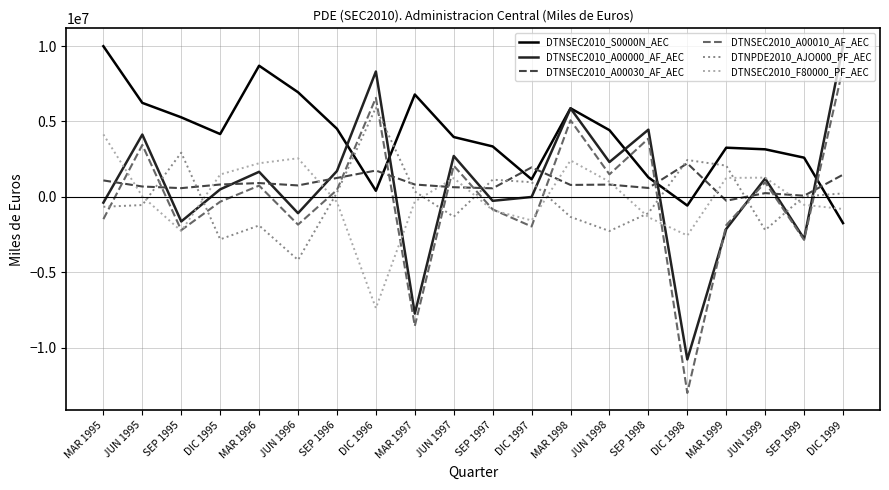

Is the value of DTNSEC2010_F80000_PF_AEC at MAR 1995 greater than the value of DTNSEC2010_A00010_AF_AEC at MAR 1995?

Yes